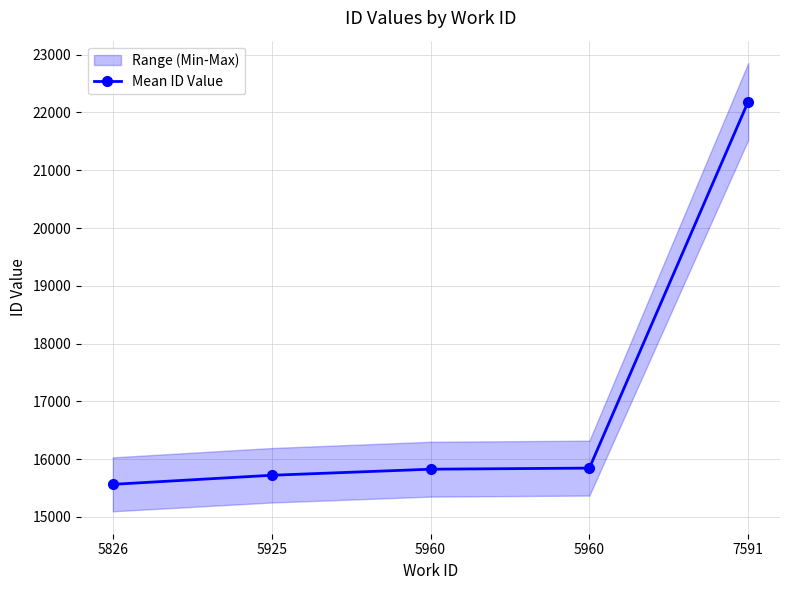

Reading right to left, transcribe all the data shown in this chart.

22189	15844	15825	15720	15563